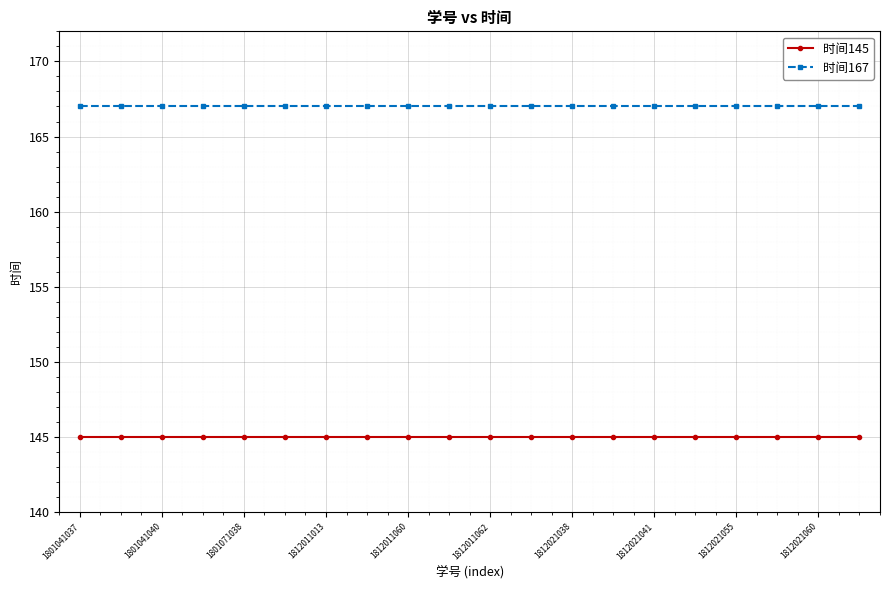

Reading right to left, extract all data points from this chart.

时间145: 145	145	145	145	145	145	145	145	145	145	145	145	145	145	145	145	145	145	145	145
时间167: 167	167	167	167	167	167	167	167	167	167	167	167	167	167	167	167	167	167	167	167